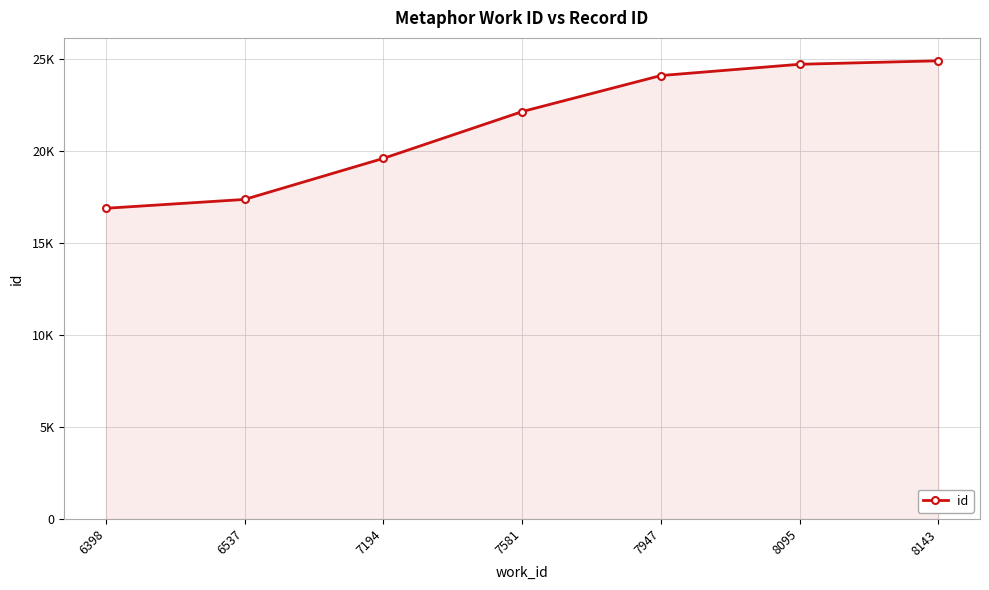

Is this an area chart (filled region under the line)?

Yes